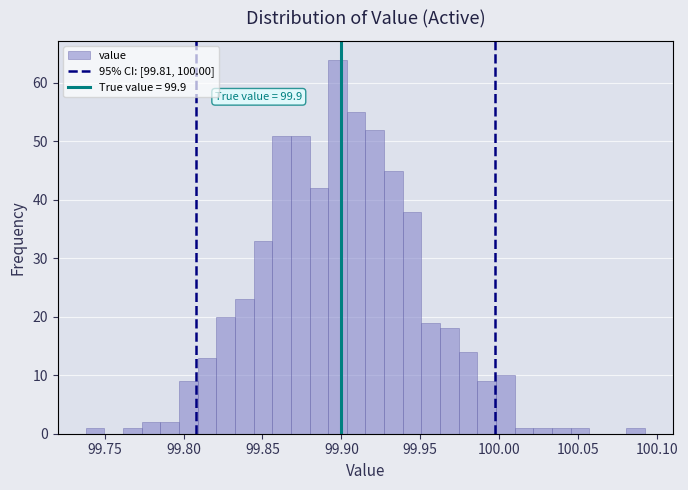

Read against the x-axis, roughly where is the centre of the tallest bar?

99.900